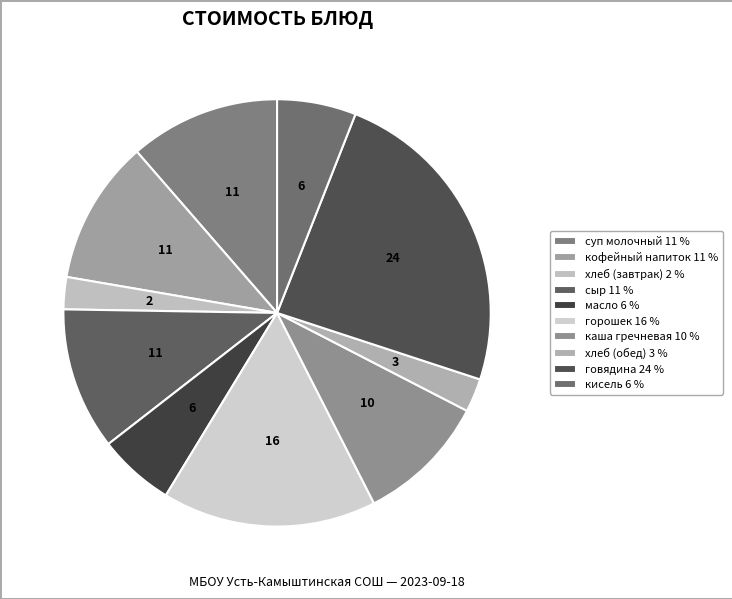

How many slices are in this pie chart?

10